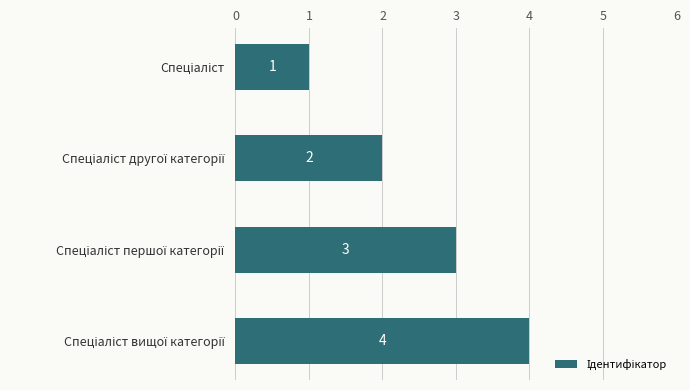

How many values are below 3?

2